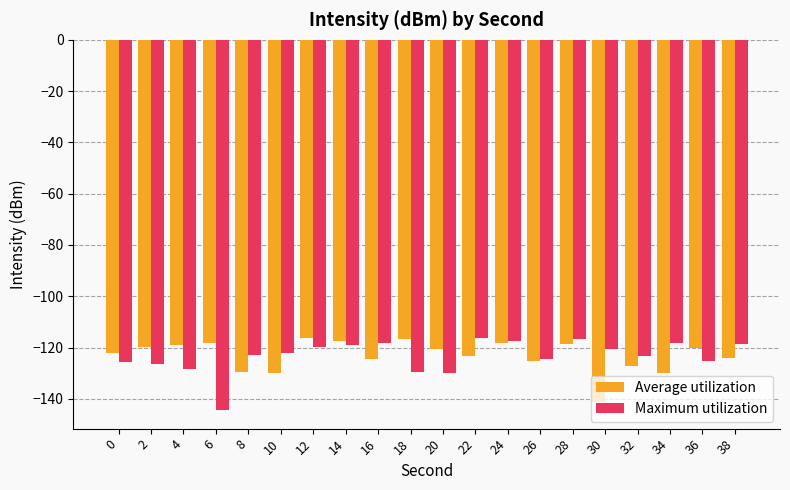

What is the average value of the Maximum utilization series?

-123.4